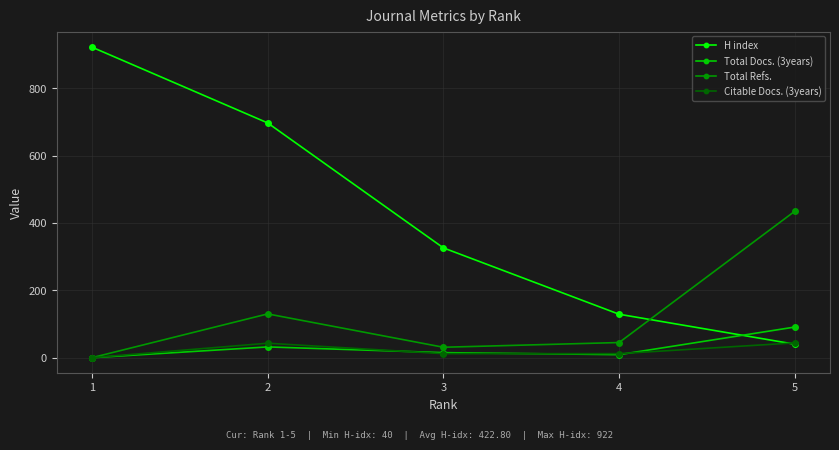

Rank the series by their maximum value, from highest to lowest.

H index, Total Refs., Total Docs. (3years), Citable Docs. (3years)